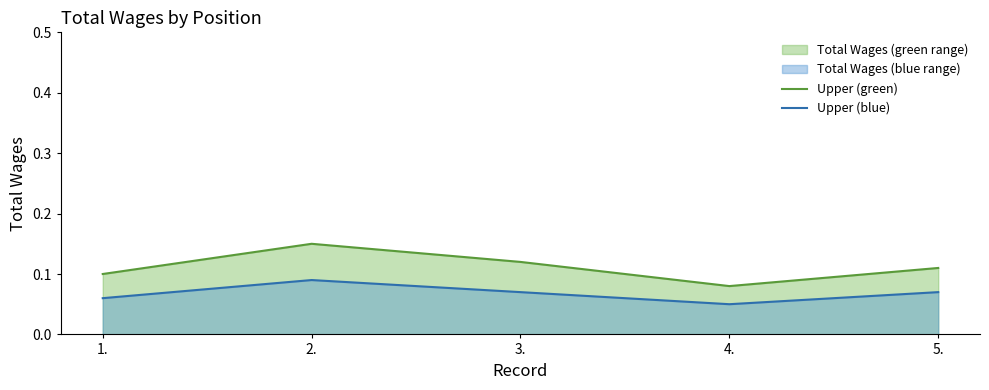

Reading left to right, transcribe all the data shown in this chart.

Upper (green): 0.1	0.1	0.1	0.1	0.1
Upper (blue): 0.1	0.1	0.1	0.1	0.1